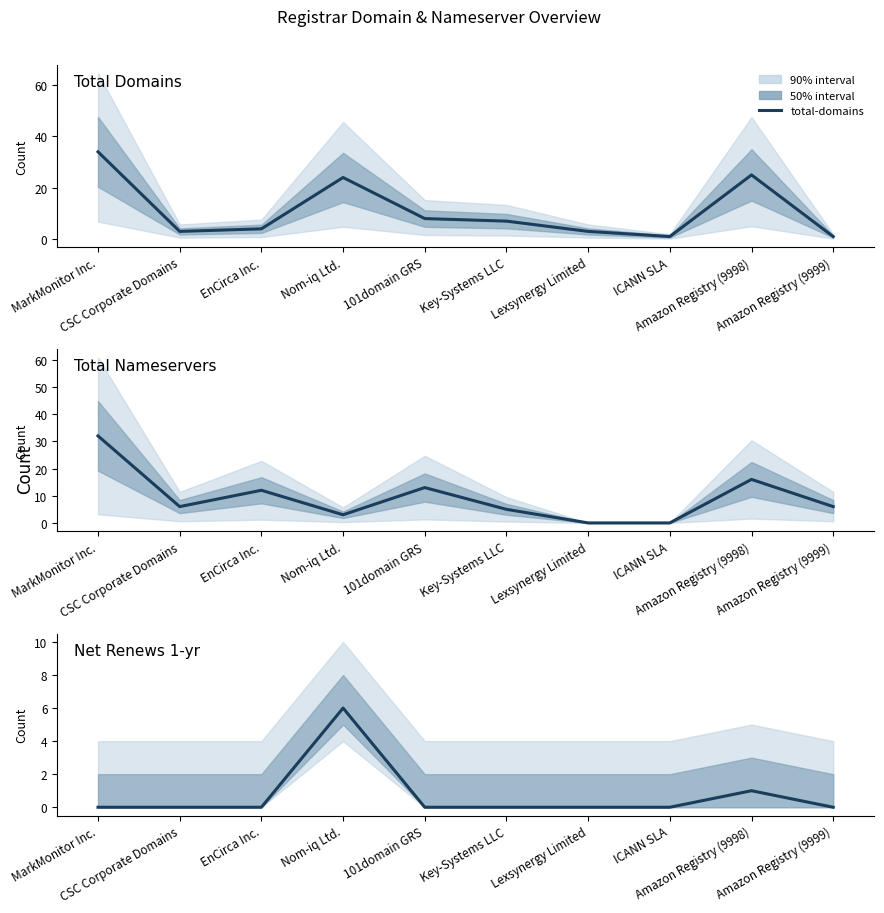

Where is the first local maximum for net-renews-1-yr?

Nom-iq Ltd.